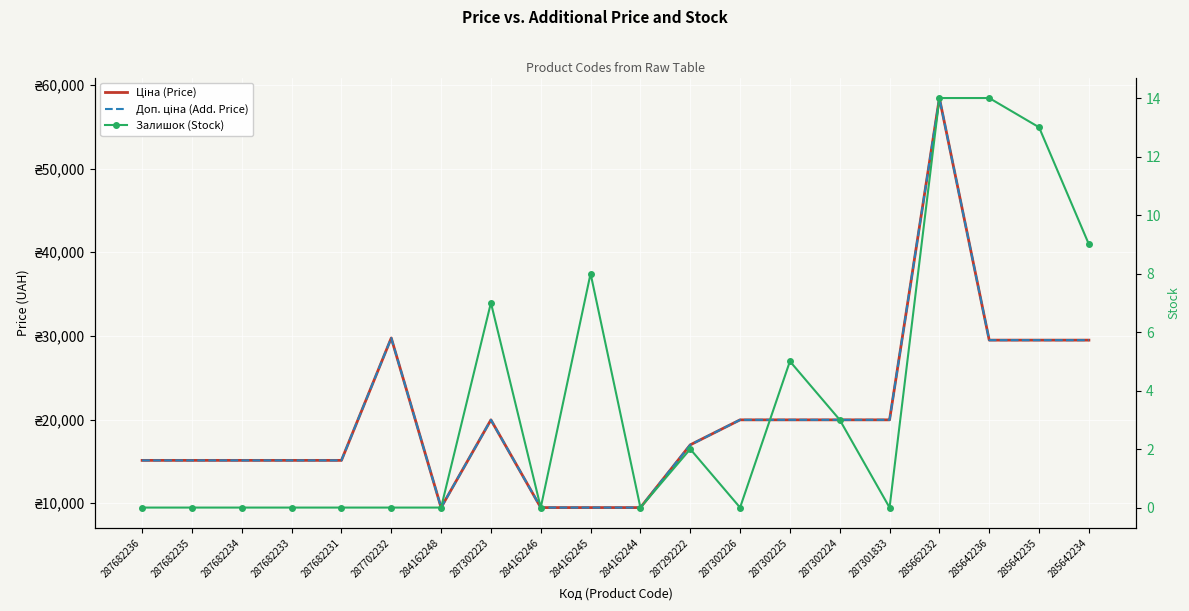

What is the maximum value shown in the chart?

58426.5